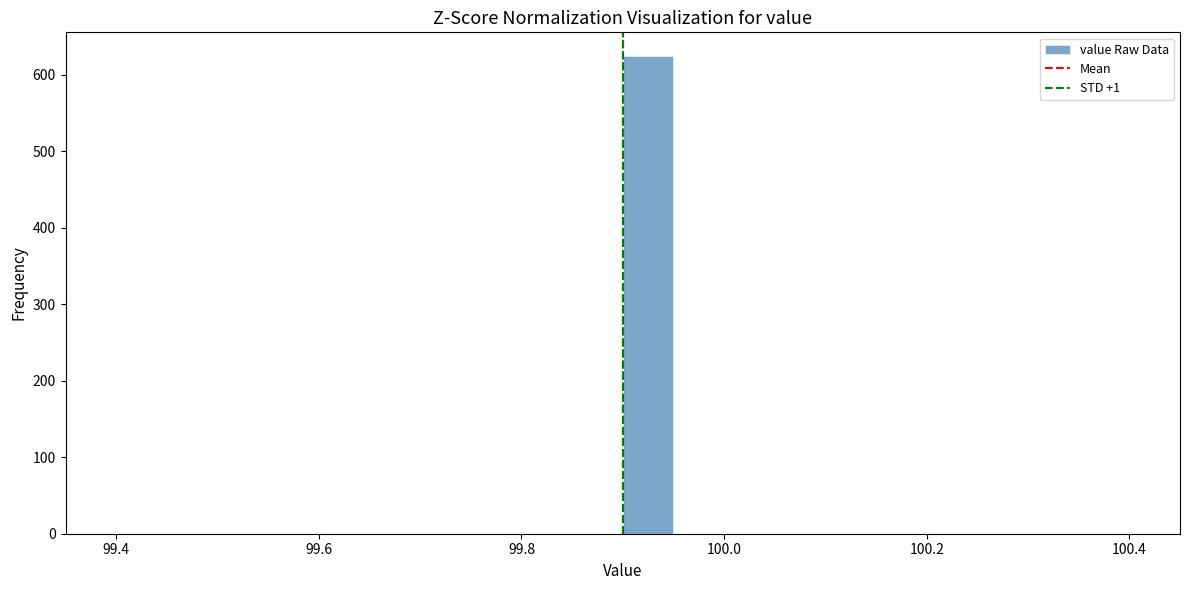

Around what value on the x-axis is the tallest bar? Give the approximate position of its centre, as read against the axis.

99.92